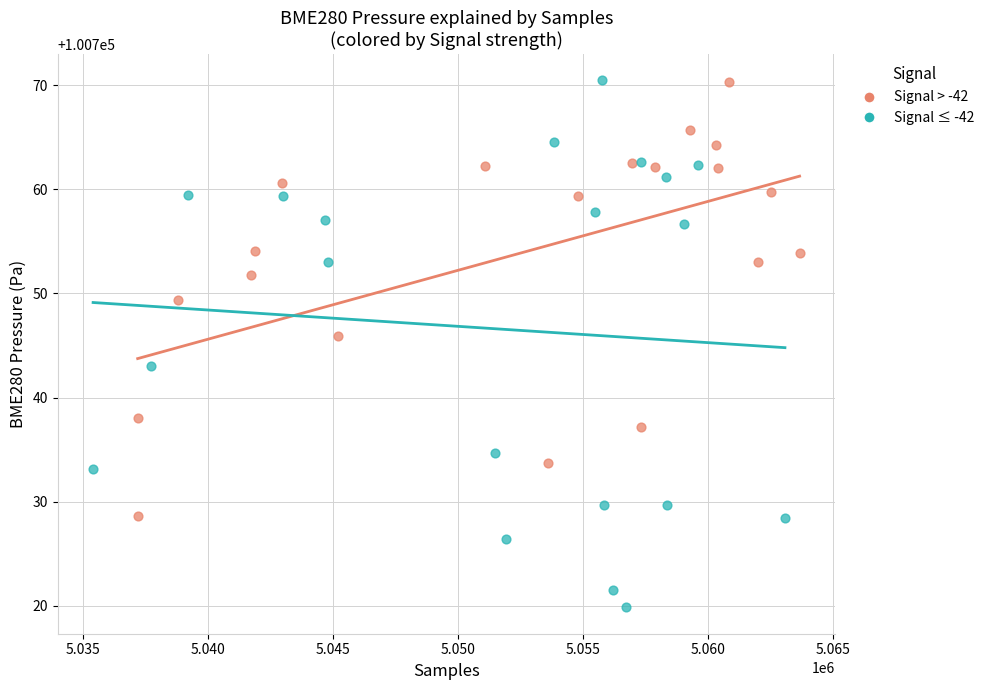

Which series reaches the minimum Y coordinate?

Signal ≤ -42